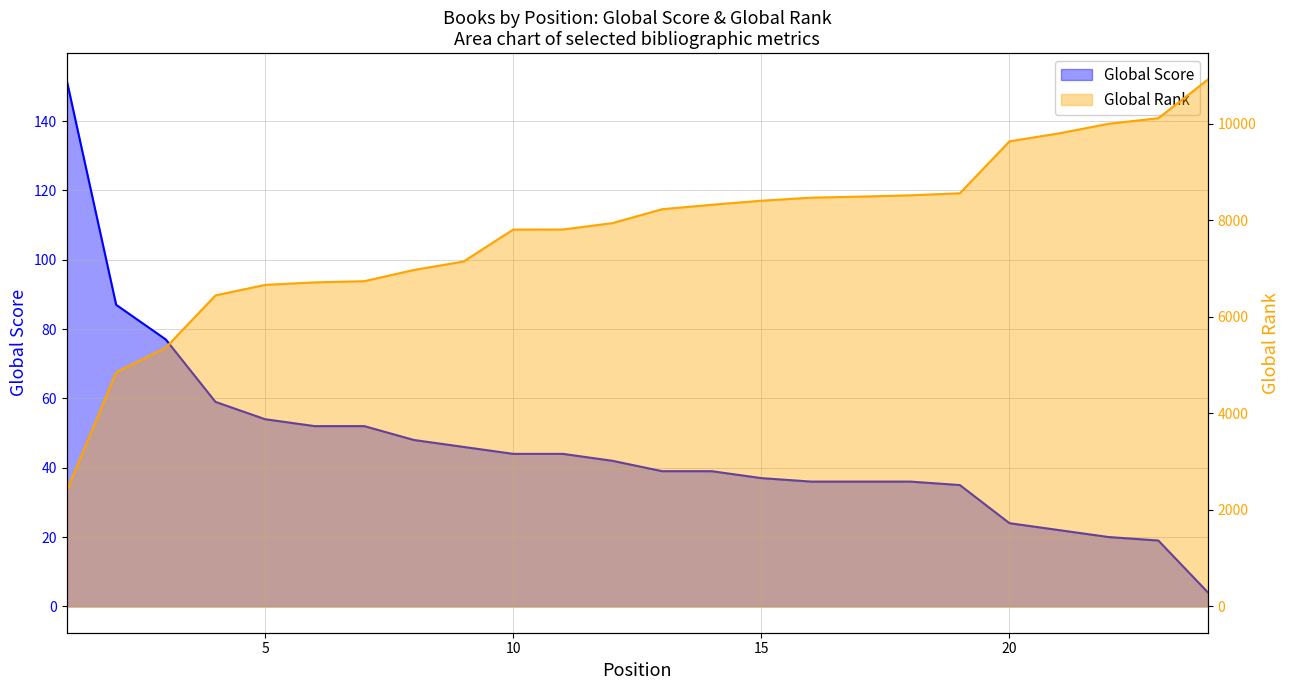

How many lines are shown in the chart?

2